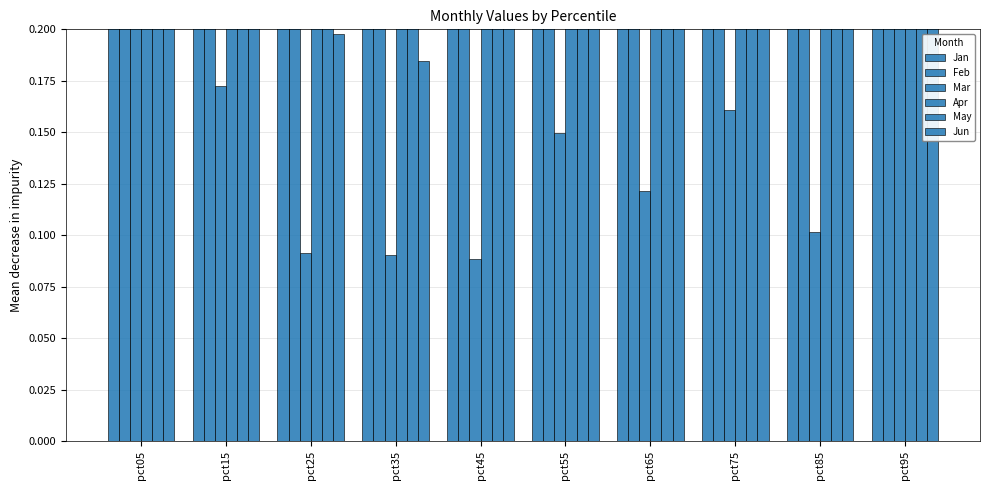

What is the spread (max minus min) of values at pct65?

0.5